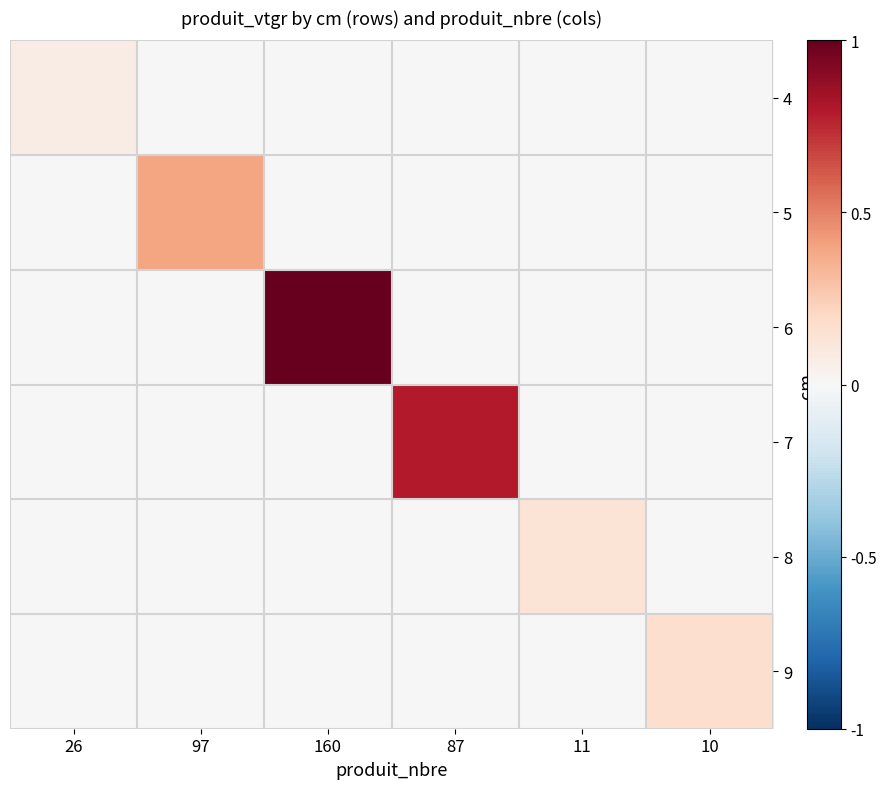

Which series has the largest total across all categories?

6